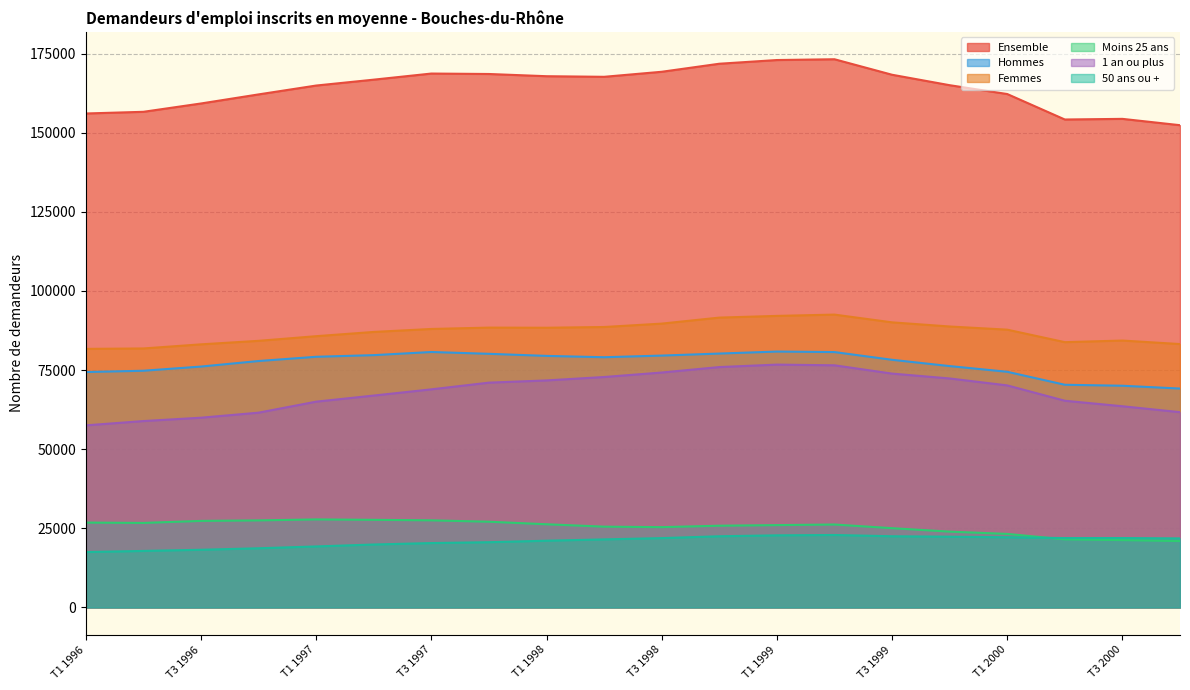

What is the difference between the highest and lowest values at T2 1997?

146890